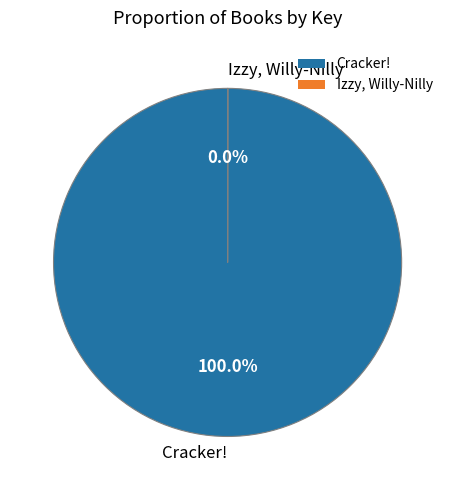

Is there any slice that represents more than half of the pie?

Yes